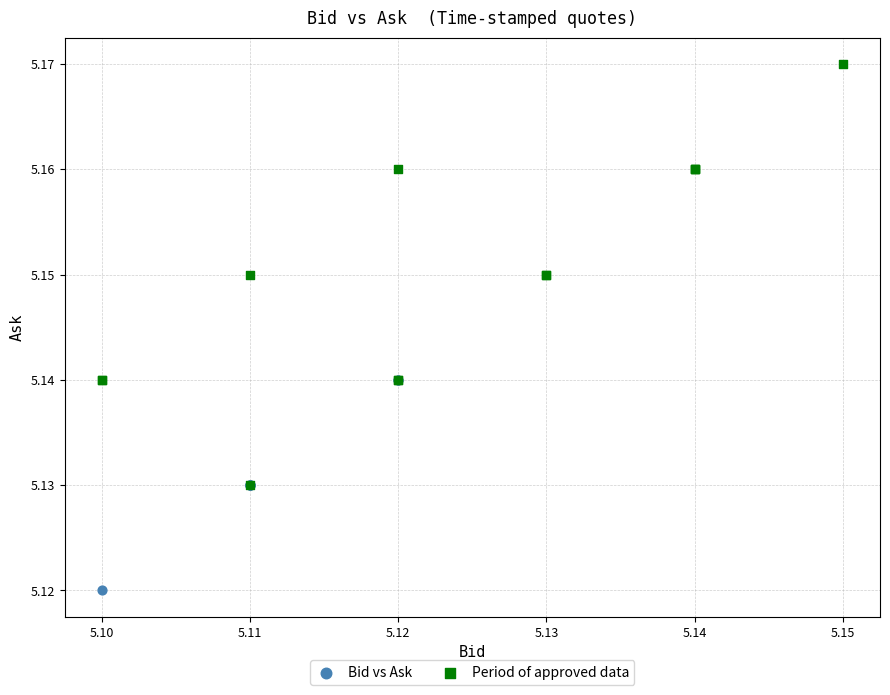

Which series has the largest Y range (max minus min)?

Period of approved data